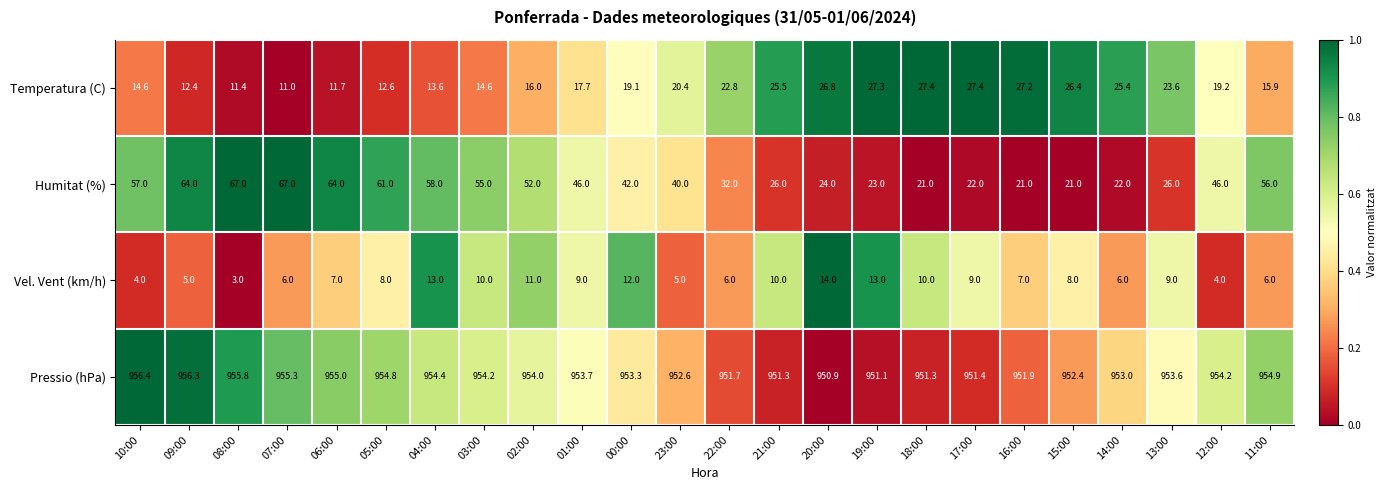

Which series has the widest spread of values?

Humitat (%)